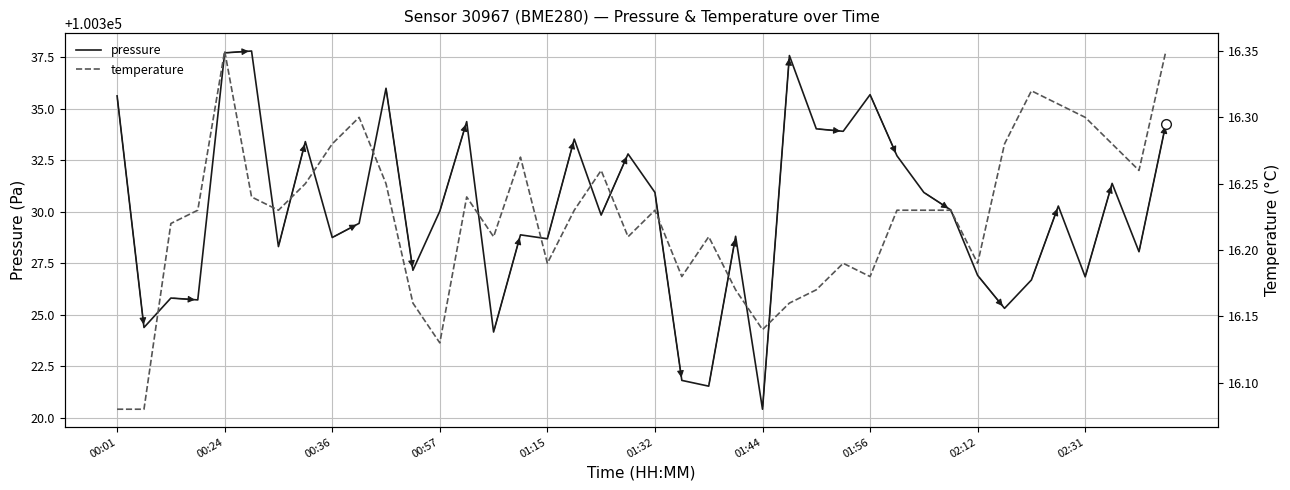

Rank the series by their maximum value, from lowest to highest.

temperature, pressure